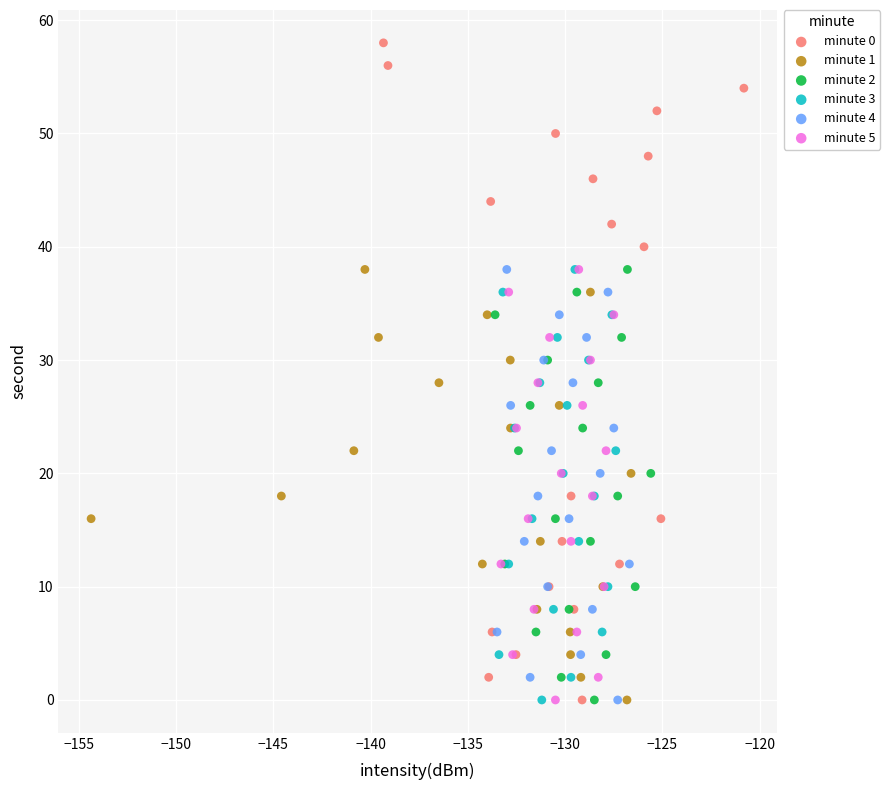

Which series has the largest Y range (max minus min)?

minute 0